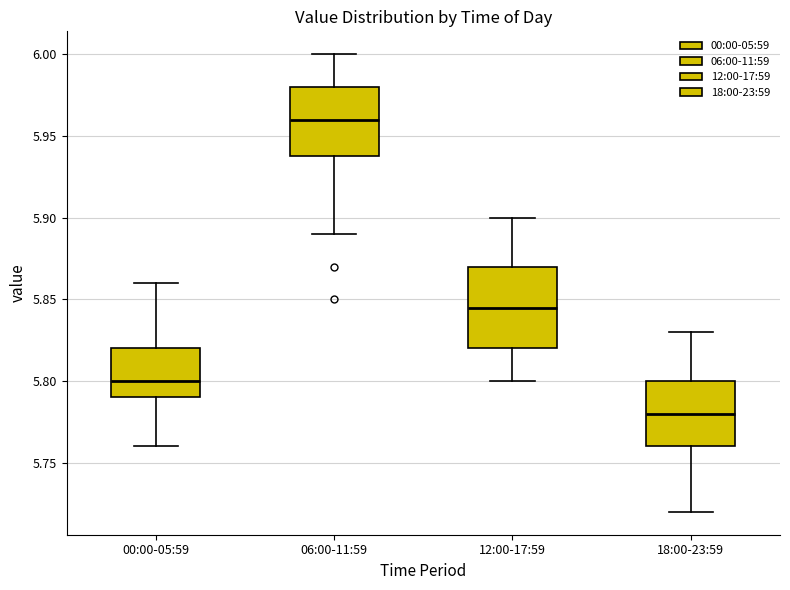

Which box is the tallest, from its lower edge to its upper edge?

12:00-17:59